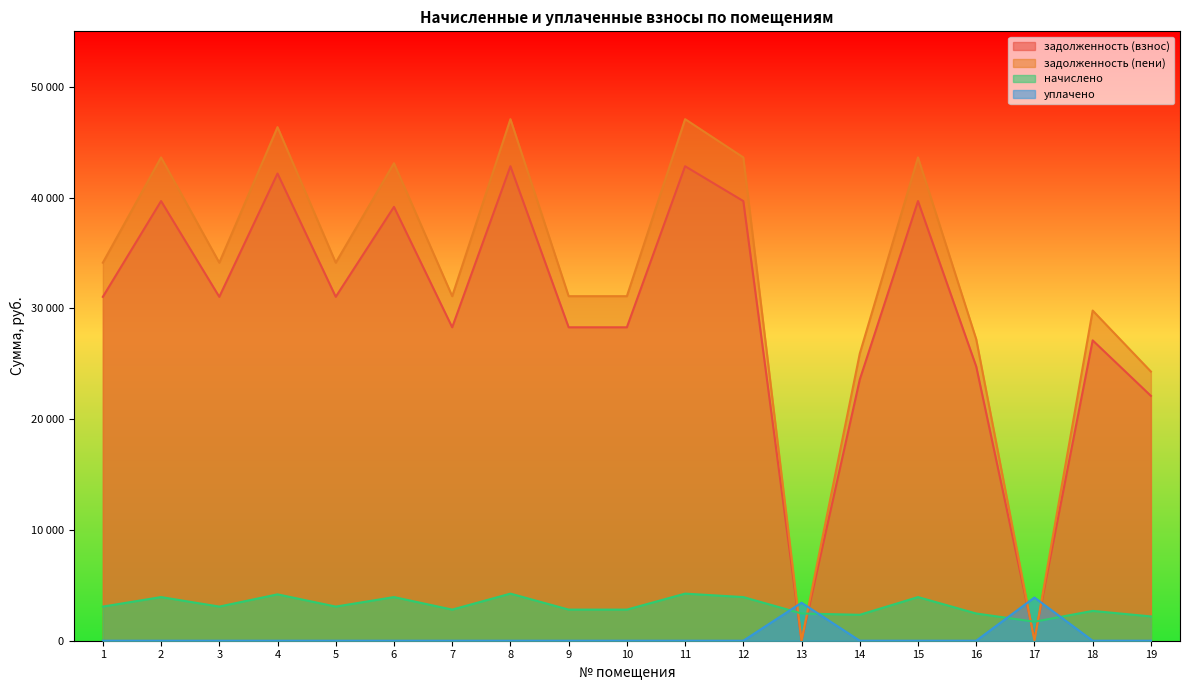

Reading left to right, extract all data points from this chart.

задолженность (взнос): 1=31037.5	2=39680.9	3=31037.5	4=42167.8	5=31037.5	6=39155.7	7=28287.4	8=42823.9	9=28287.4	10=28287.4	11=42823.9	12=39680.9	13=0.0	14=23572.8	15=39680.9	16=24751.4	17=177.0	18=27108.7	19=22099.6
задолженность (пени): 1=34118.5	2=43619.9	3=34118.5	4=46353.7	5=34118.5	6=43094.7	7=31095.4	8=47074.9	9=31095.4	10=31095.4	11=47074.9	12=43619.9	13=0.0	14=25912.8	15=43619.9	16=27208.4	17=0.0	18=29799.7	19=24293.3
начислено: 1=3081.0	2=3939.0	3=3081.0	4=4185.9	5=3081.0	6=3939.0	7=2808.0	8=4251.0	9=2808.0	10=2808.0	11=4251.0	12=3939.0	13=2457.0	14=2340.0	15=3939.0	16=2457.0	17=1716.0	18=2691.0	19=2193.8
уплачено: 1=0.0	2=0.0	3=0.0	4=0.0	5=0.0	6=0.0	7=0.0	8=0.0	9=0.0	10=0.0	11=0.0	12=0.0	13=3428.3	14=0.0	15=0.0	16=0.0	17=3897.5	18=0.0	19=0.0